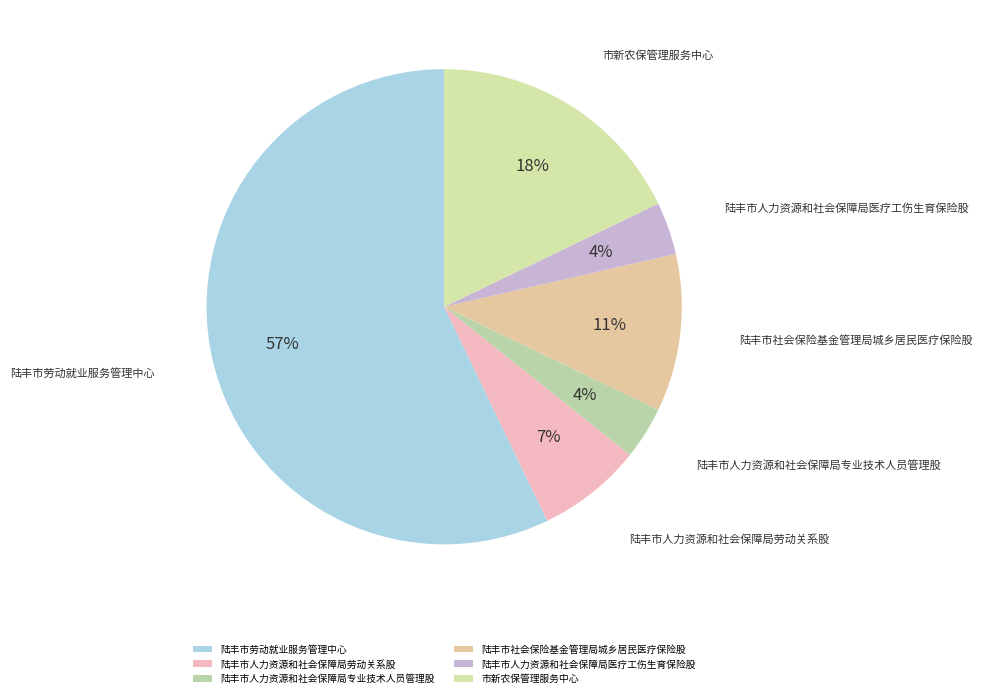

Does 陆丰市劳动就业服务管理中心 account for over 50% of the chart?

Yes